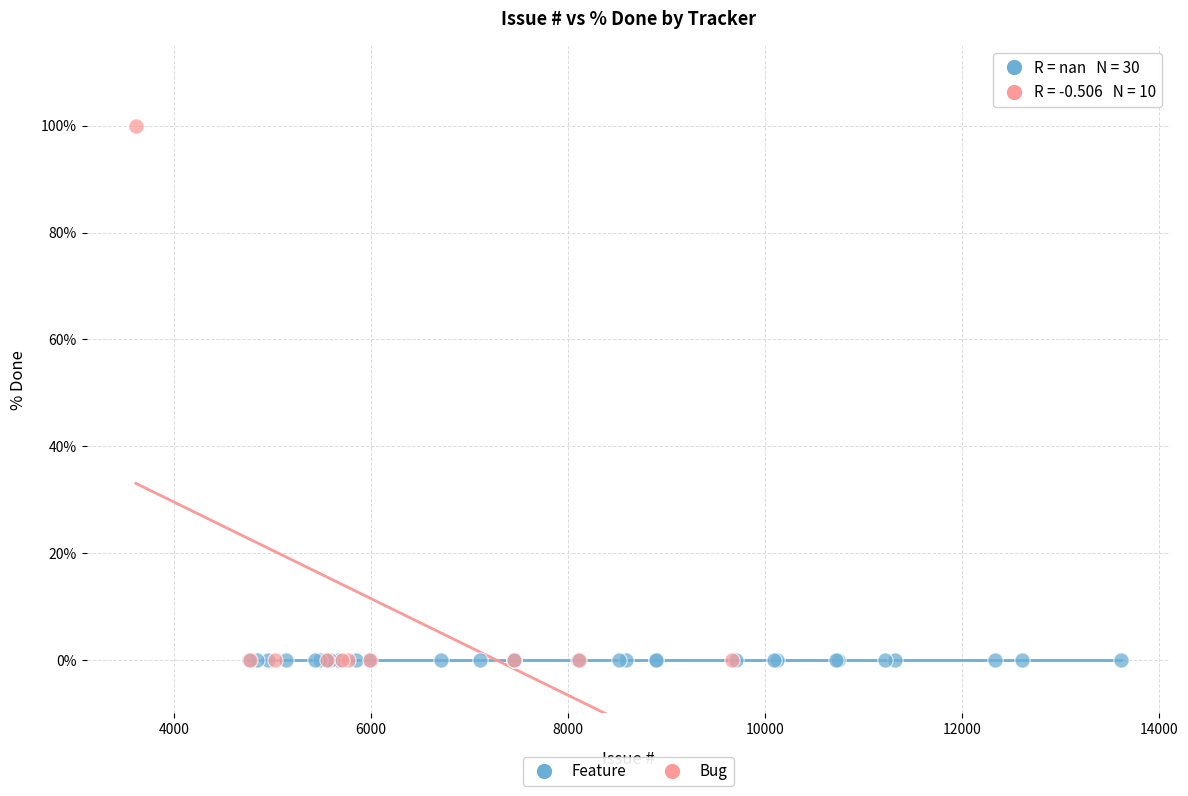

Which series reaches the maximum Y coordinate?

Bug